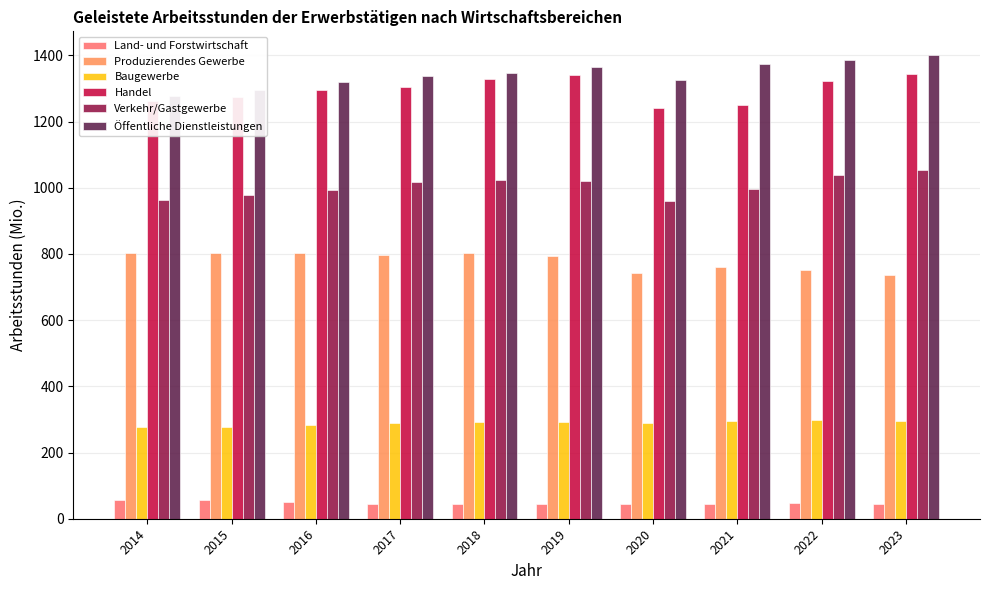

How many bars are there in total?

60